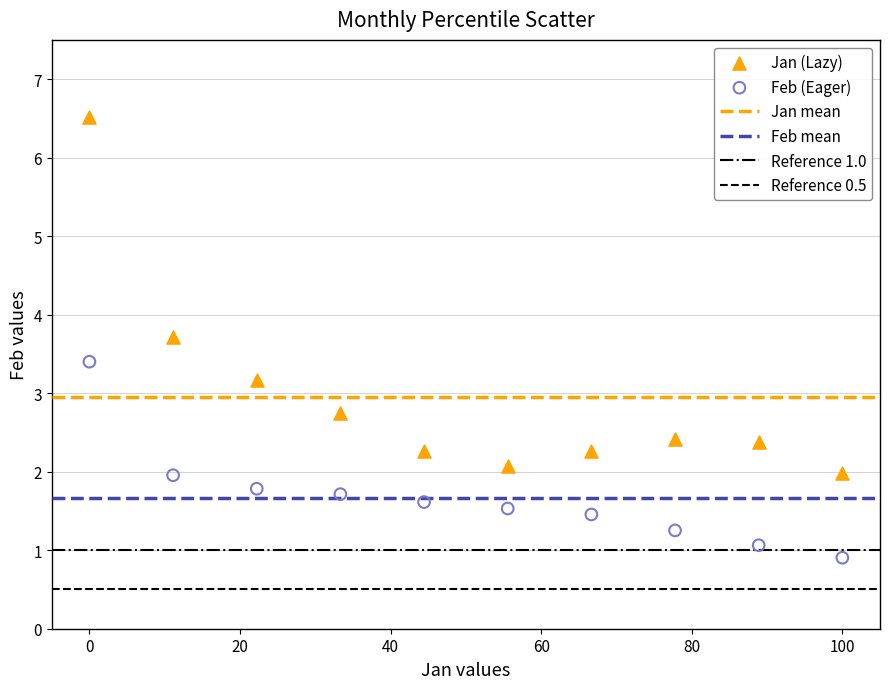

Which series has the largest Y range (max minus min)?

Jan (Lazy)